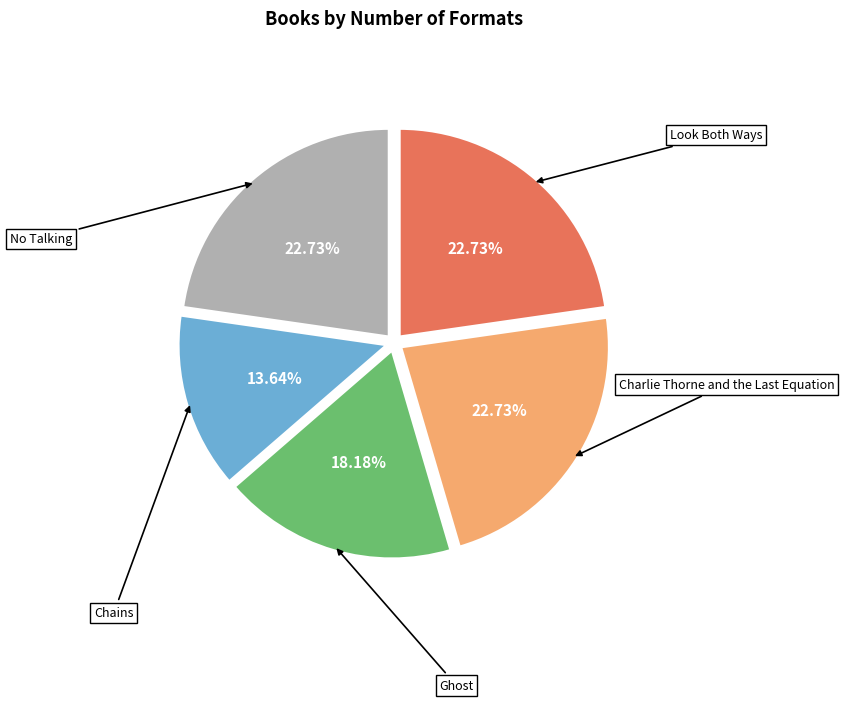

Does any single category account for the majority?

No